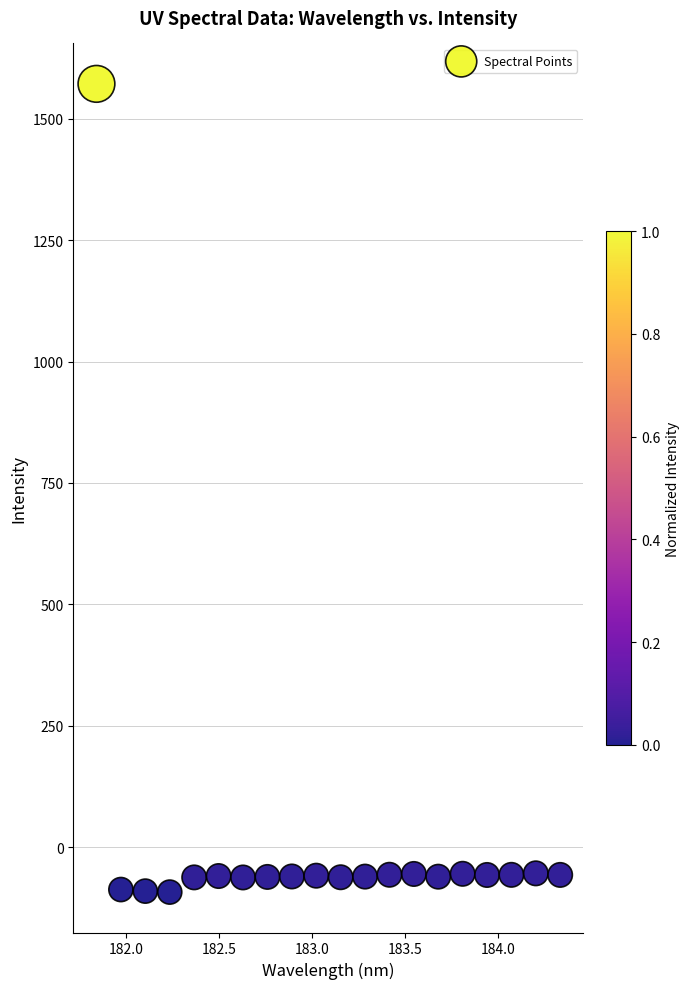

What is the range of Y values (max minus min)?

1664.0